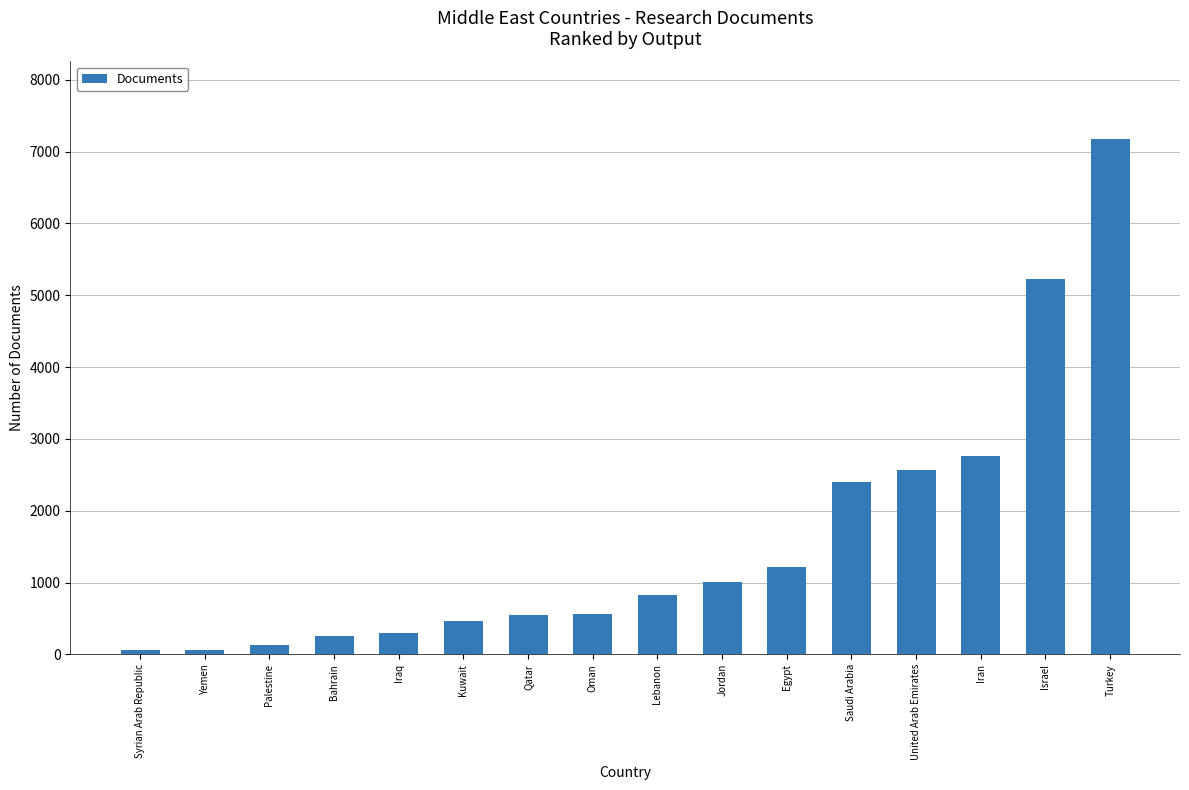

The chart shows a value of 56 at Syrian Arab Republic. True or false?

True